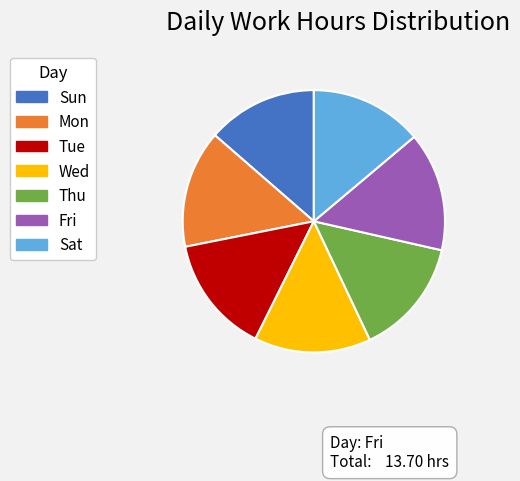

Which has a higher value, Sat or Fri?

Fri